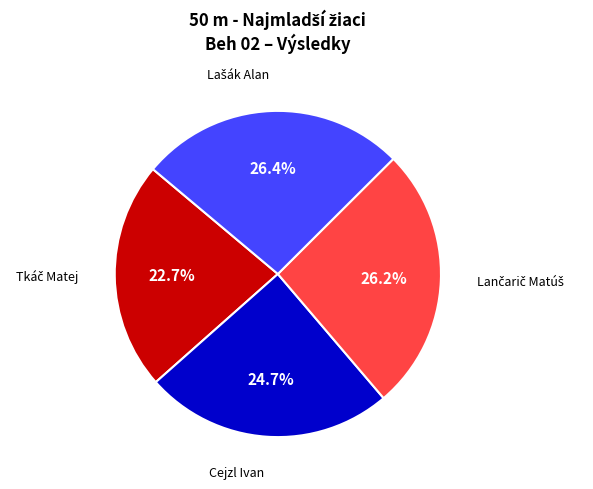

To the nearest percent, what percentage of the pie is Cejzl Ivan?

25%